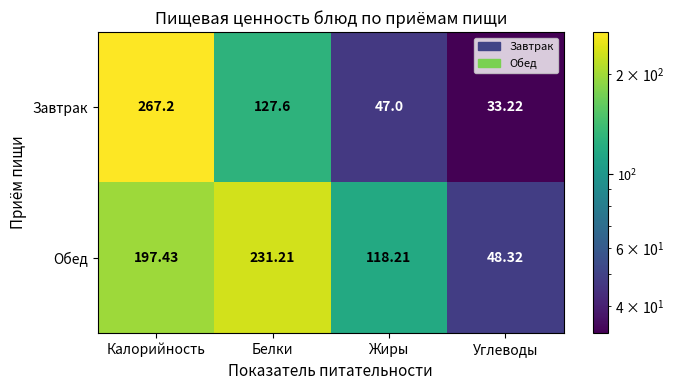

What is the maximum value shown in the chart?

267.2